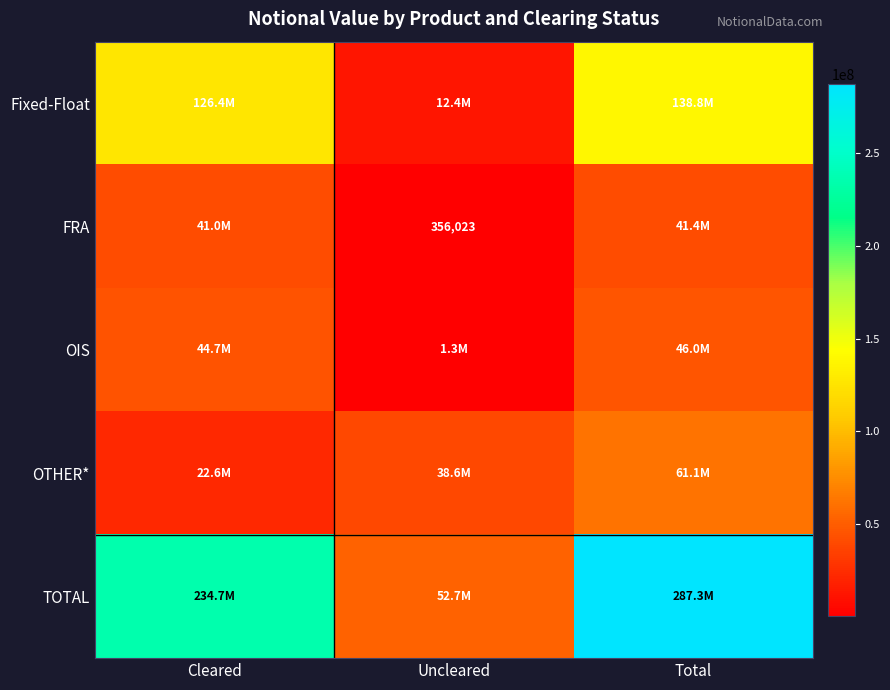

At which label is Fixed-Float closest to 75620805?

Cleared